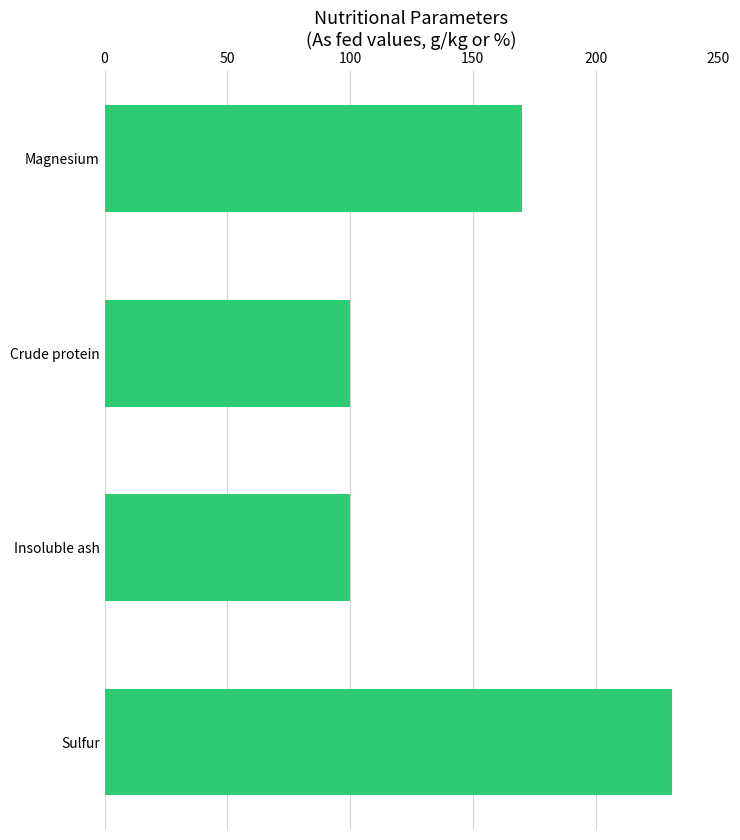

The value at Sulfur is 231.0. True or false?

True